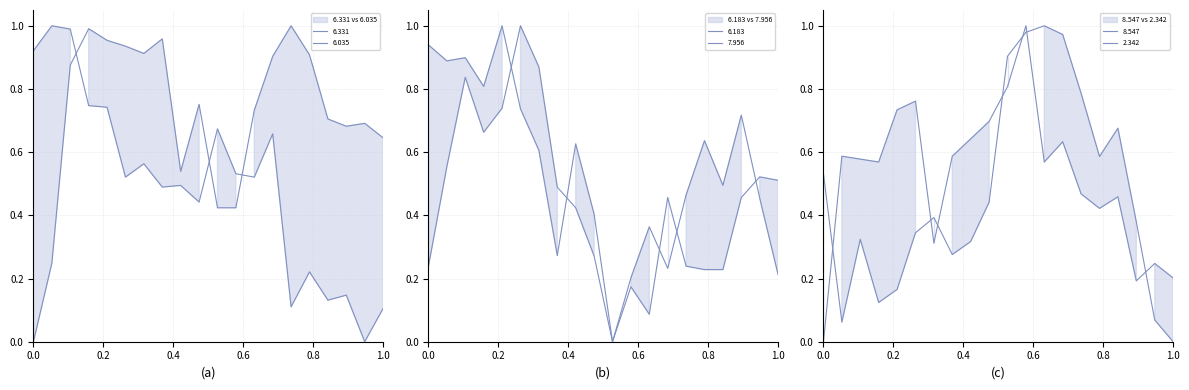

Which series has the widest spread of values?

6.331